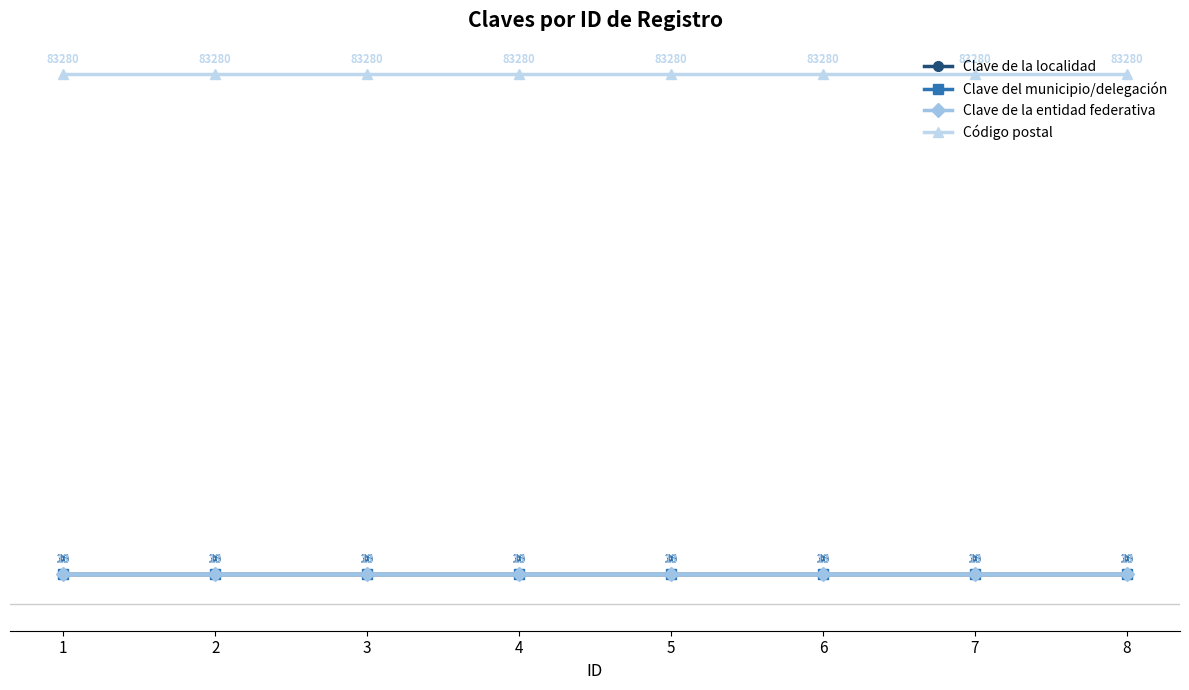

What is the maximum value shown in the chart?

83280